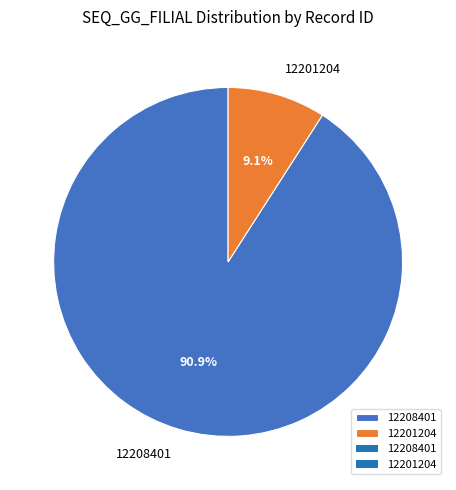

Rank the categories by value from highest to lowest.

12208401, 12201204